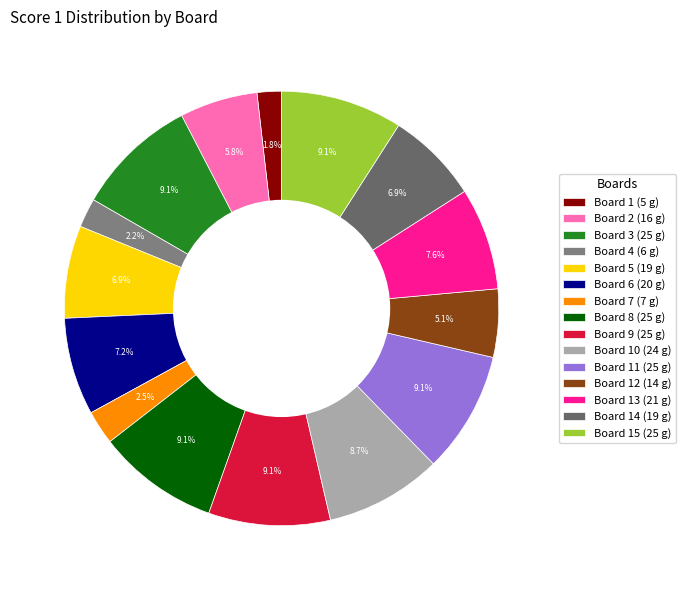

How many segments does this pie chart have?

15